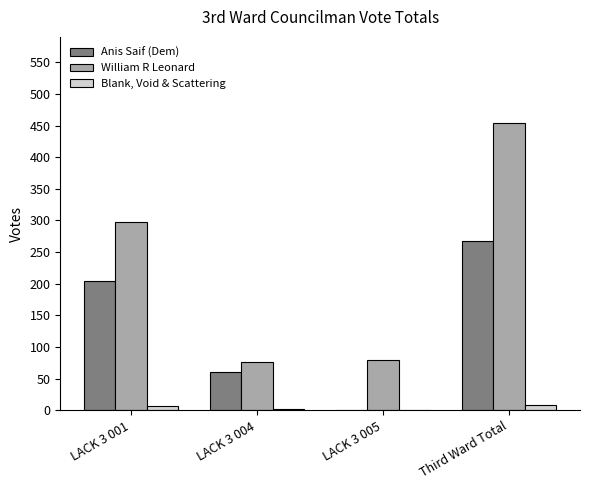

What is the sum of the William R Leonard values at Third Ward Total and LACK 3 004?

531